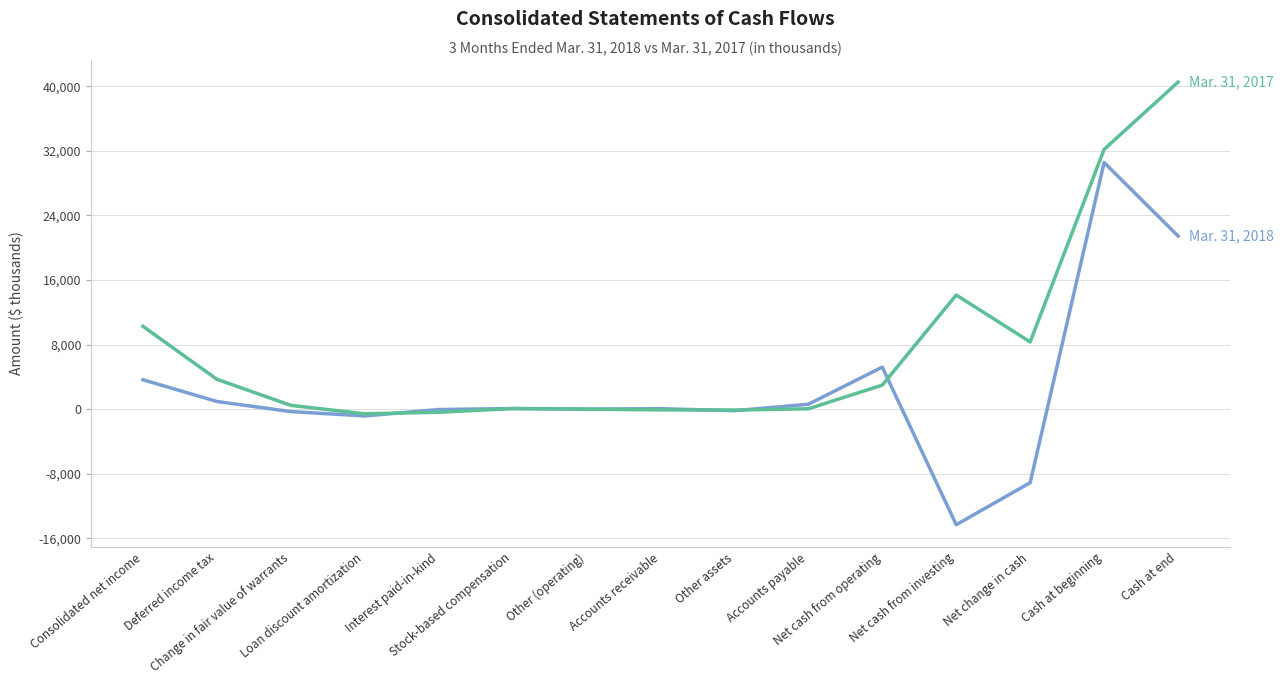

What is the greatest value displayed?

40514